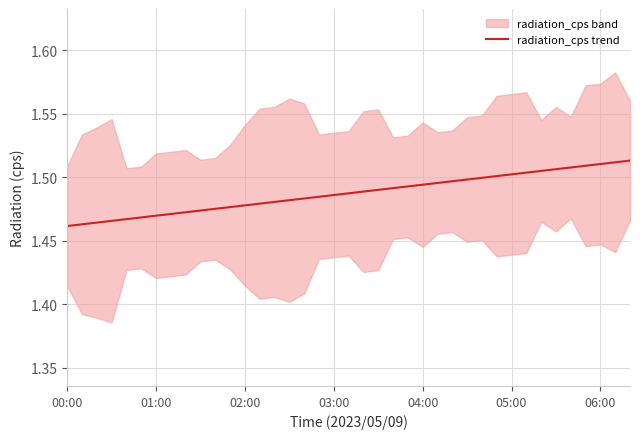

Does the chart display data point markers on the line(s)?

No